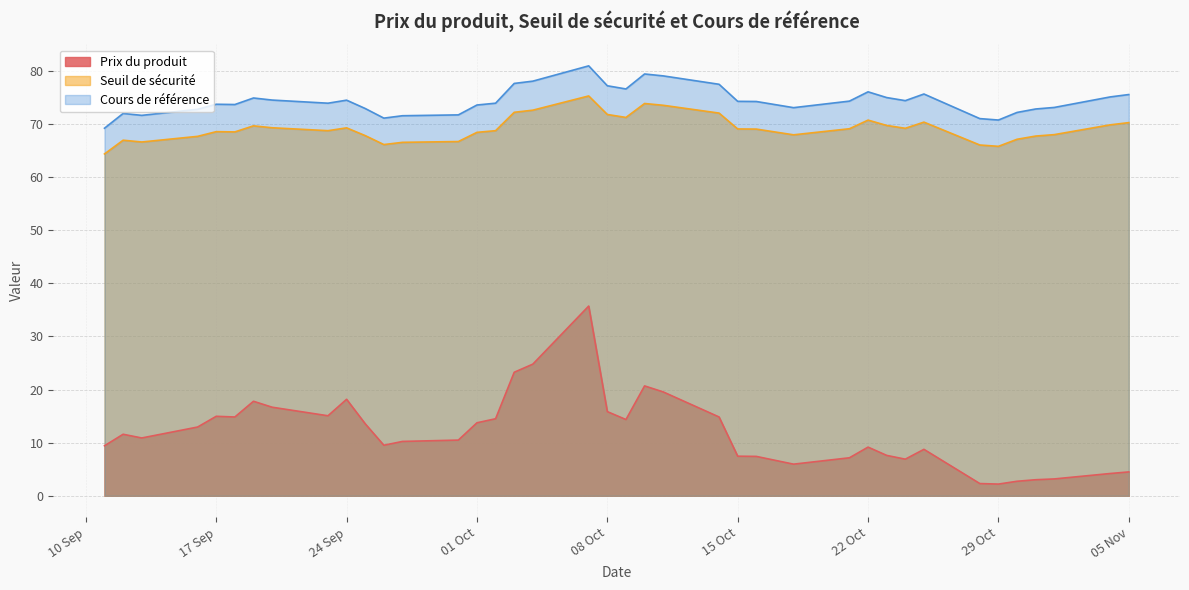

What is the value of the Cours de référence point at the 25th from the left?

74.2